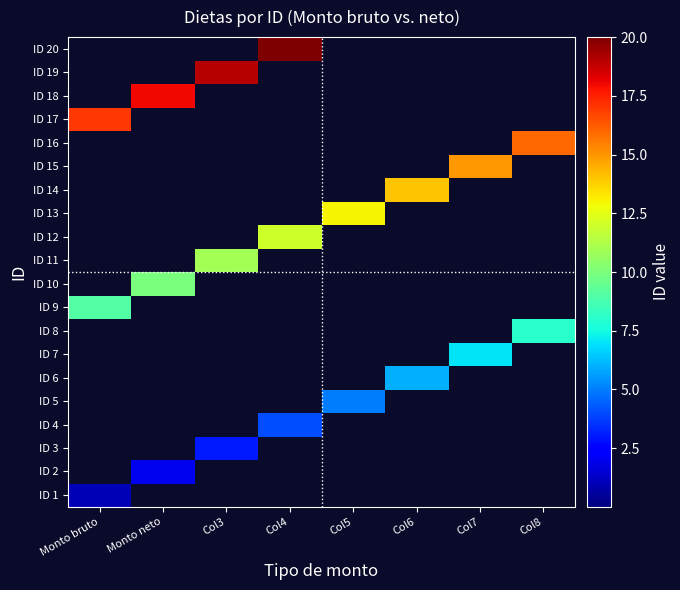

List the series in order of their peak value, highest first.

ID 20, ID 19, ID 18, ID 17, ID 16, ID 15, ID 14, ID 13, ID 12, ID 11, ID 10, ID 9, ID 8, ID 7, ID 6, ID 5, ID 4, ID 3, ID 2, ID 1